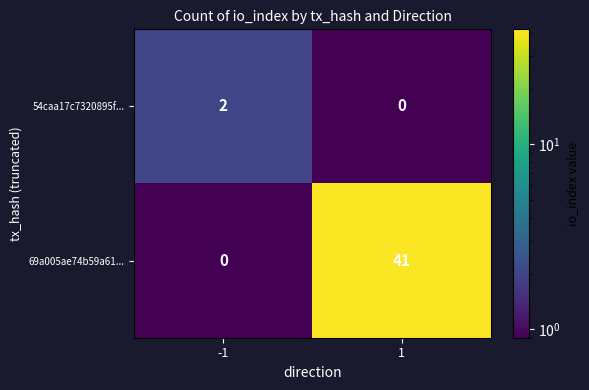

Between -1 and 1, which series saw the biggest shift?

69a005ae74b59a61...